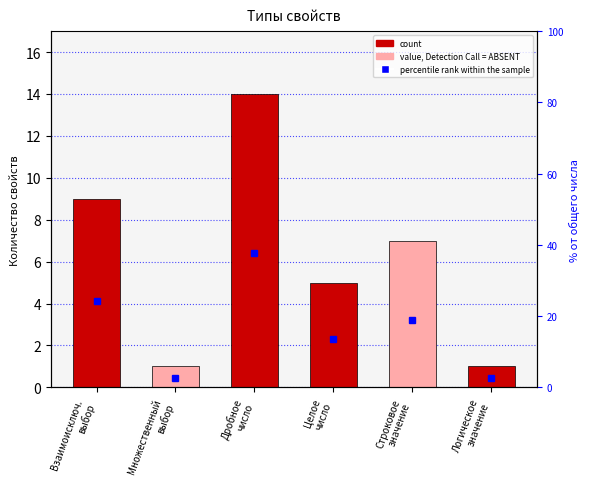

True or false: count has a value of 11.6 at Строковое
значение.

False